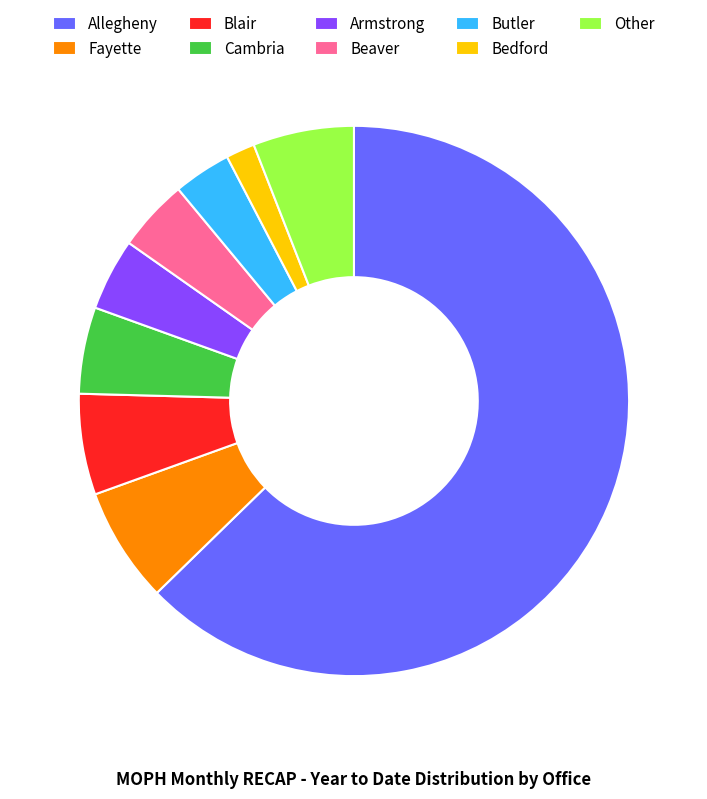

What is the largest slice in the pie chart?

Allegheny